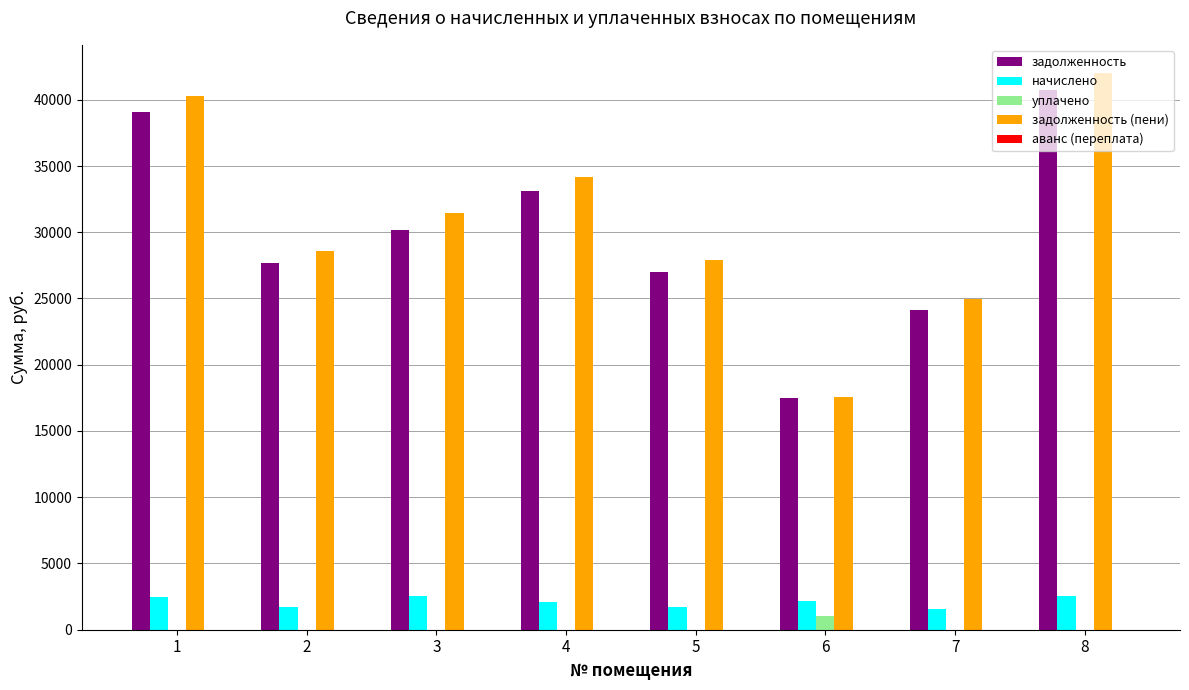

What is the maximum value for уплачено?

1000.0